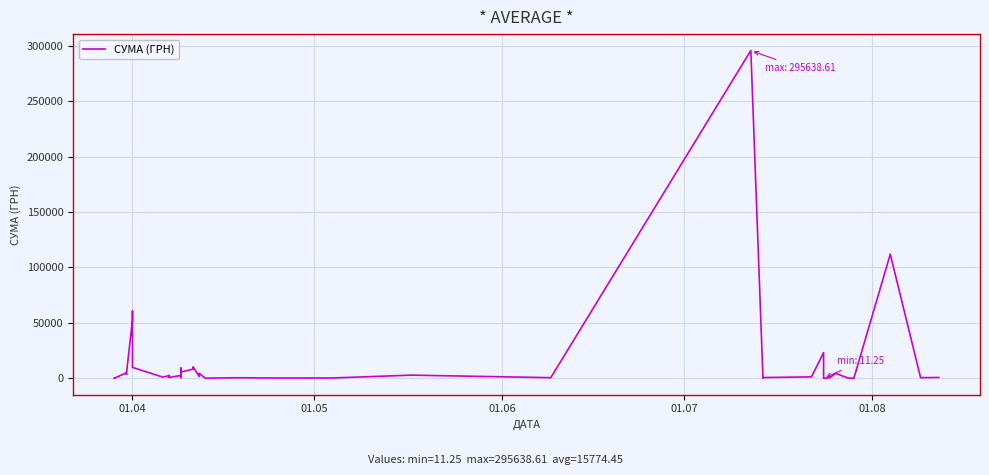

What is the value of the 8th point from the left?

60564.6